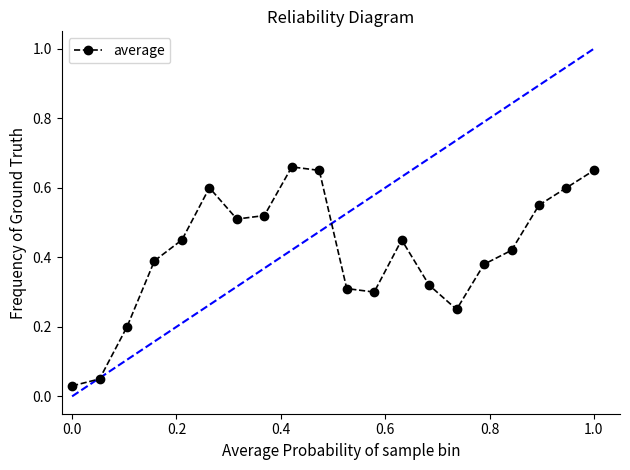

What is the sum of all values?

8.3